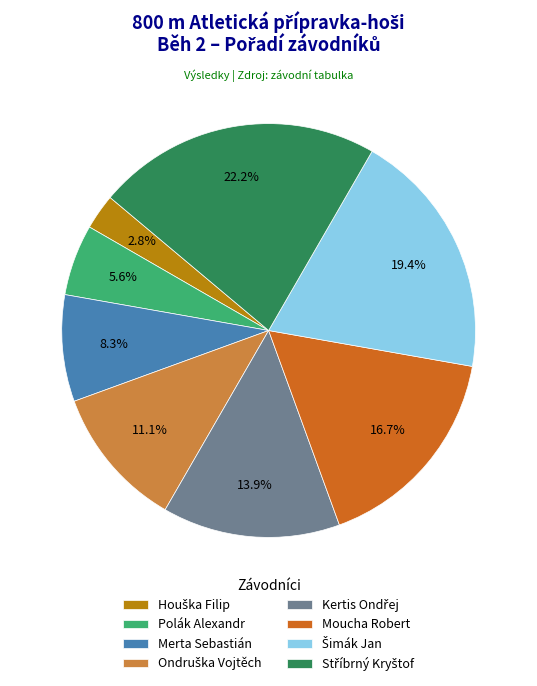

What percentage is NOT represented by Polák Alexandr?

94.4%